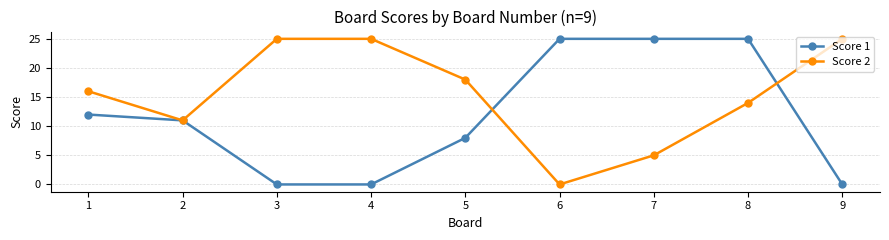

Rank the series by their average value, from lowest to highest.

Score 1, Score 2